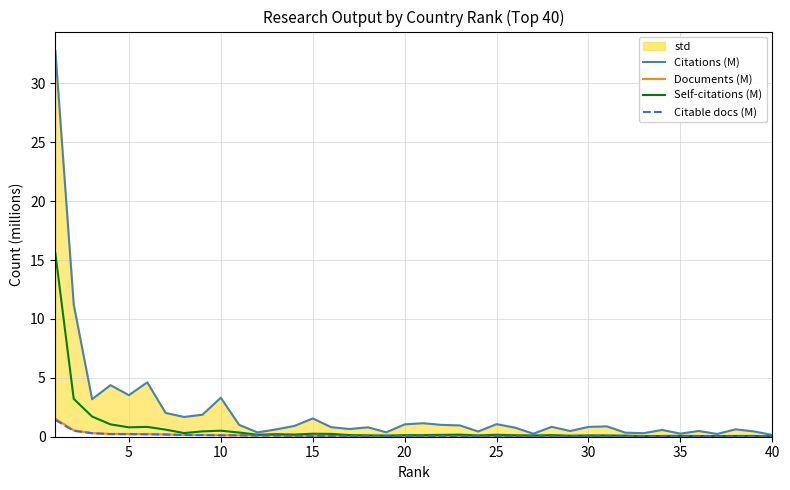

What is the highest value of the Citable docs (M) series?

1.4